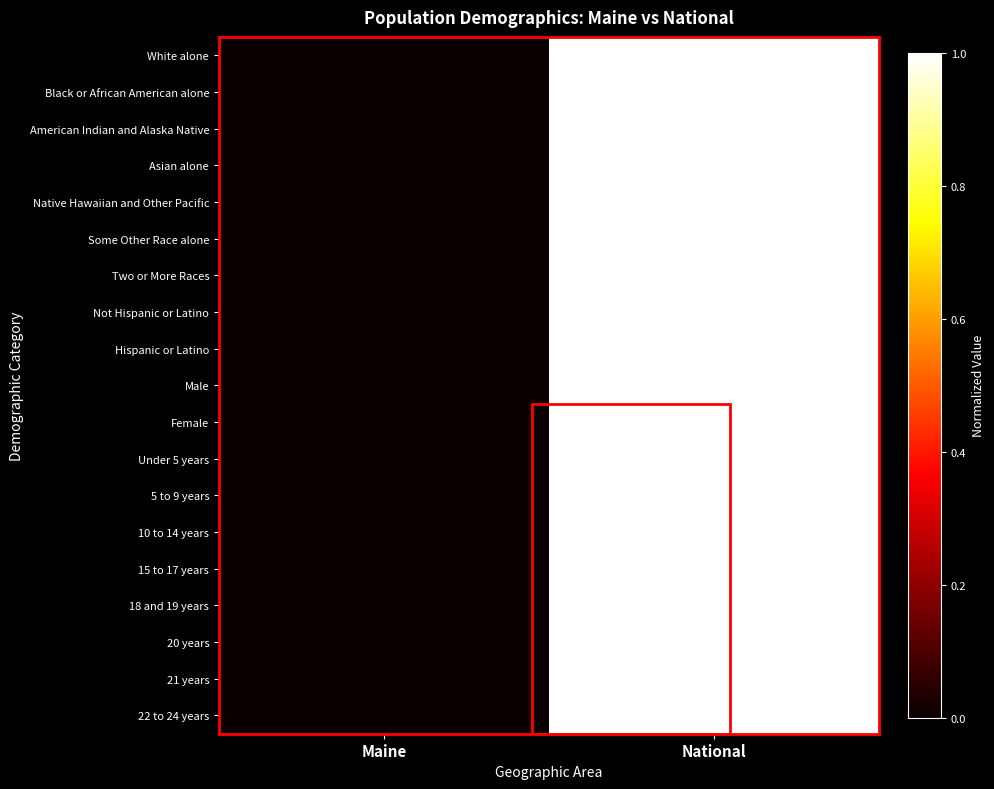

Reading right to left, extract all data points from this chart.

White alone: National=1	Maine=0
Black or African American alone: National=1	Maine=0
American Indian and Alaska Native: National=1	Maine=0
Asian alone: National=1	Maine=0
Native Hawaiian and Other Pacific: National=1	Maine=0
Some Other Race alone: National=1	Maine=0
Two or More Races: National=1	Maine=0
Not Hispanic or Latino: National=1	Maine=0
Hispanic or Latino: National=1	Maine=0
Male: National=1	Maine=0
Female: National=1	Maine=0
Under 5 years: National=1	Maine=0
5 to 9 years: National=1	Maine=0
10 to 14 years: National=1	Maine=0
15 to 17 years: National=1	Maine=0
18 and 19 years: National=1	Maine=0
20 years: National=1	Maine=0
21 years: National=1	Maine=0
22 to 24 years: National=1	Maine=0